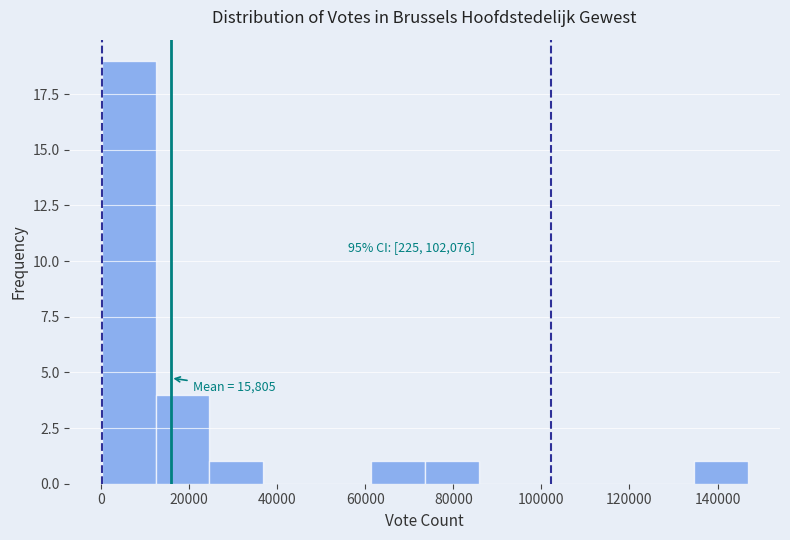

Over which range of the x-axis is the bar tallest?

0 to 12000